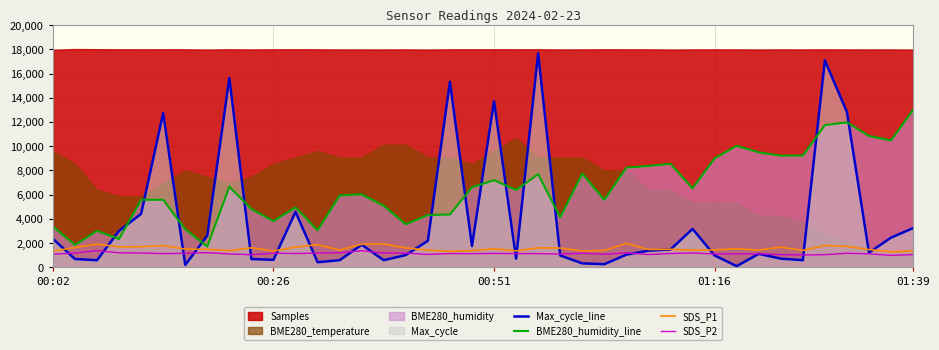

True or false: SDS_P2 and BME280_humidity_line cross at least once.

False